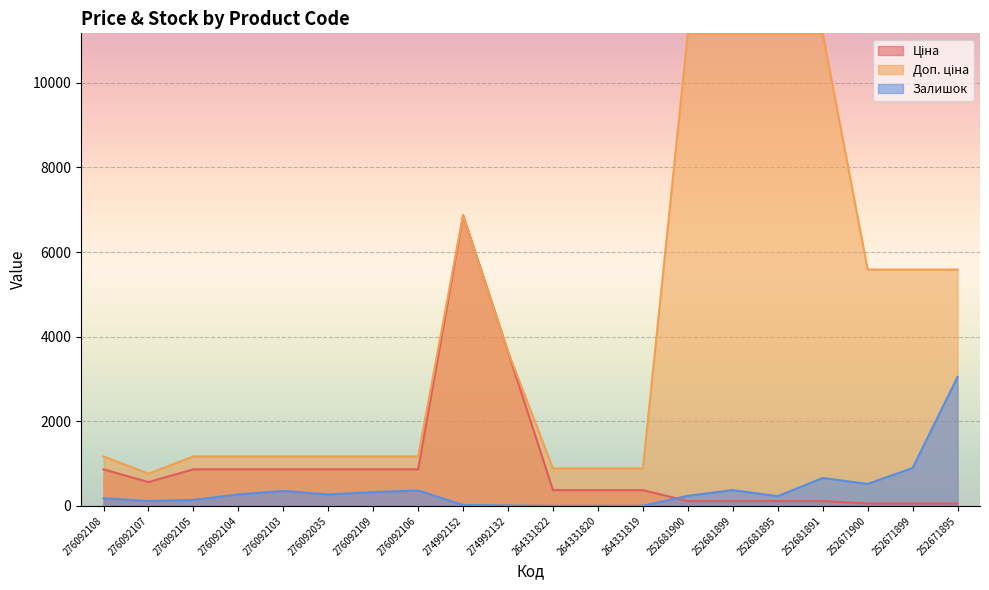

Reading left to right, transcribe all the data shown in this chart.

Ціна: 276092108=862.8	276092107=560.8	276092105=862.8	276092104=862.8	276092103=862.8	276092035=862.8	276092109=862.8	276092106=862.8	274992152=6869.4	274992132=3640.8	264331822=371.4	264331820=371.4	264331819=371.4	252681900=111.7	252681899=111.7	252681895=111.7	252681891=111.7	252671900=55.9	252671899=55.9	252671895=55.9
Доп. ціна: 276092108=1169.2	276092107=760.0	276092105=1169.2	276092104=1169.2	276092103=1169.2	276092035=1169.2	276092109=1169.2	276092106=1169.2	274992152=6869.4	274992132=3641.0	264331822=883.0	264331820=883.0	264331819=883.0	252681900=11169.0	252681899=11169.0	252681895=11169.0	252681891=11169.0	252671900=5585.0	252671899=5585.0	252671895=5585.0
Залишок: 276092108=177.0	276092107=114.0	276092105=140.0	276092104=269.0	276092103=352.0	276092035=269.0	276092109=323.0	276092106=362.0	274992152=21.0	274992132=9.0	264331822=0.0	264331820=1.0	264331819=0.0	252681900=237.0	252681899=372.0	252681895=228.0	252681891=658.0	252671900=518.0	252671899=894.0	252671895=3048.0